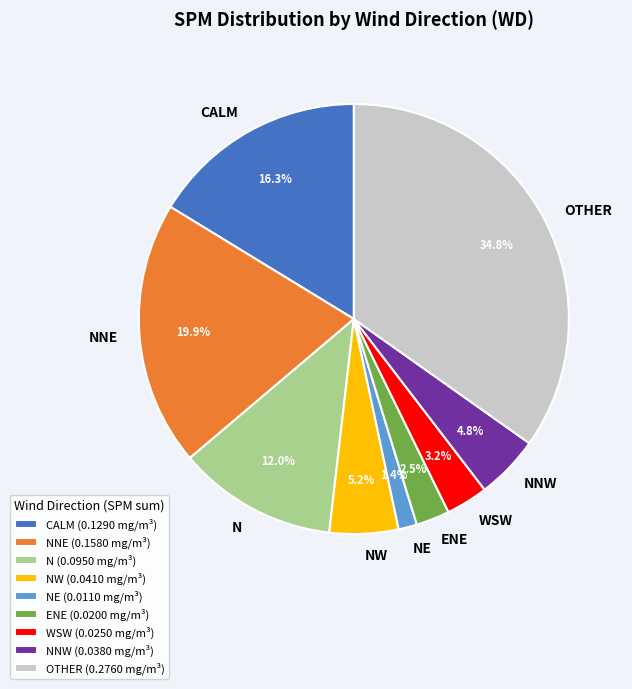

What percentage do NNE and NW together represent?

25.1%